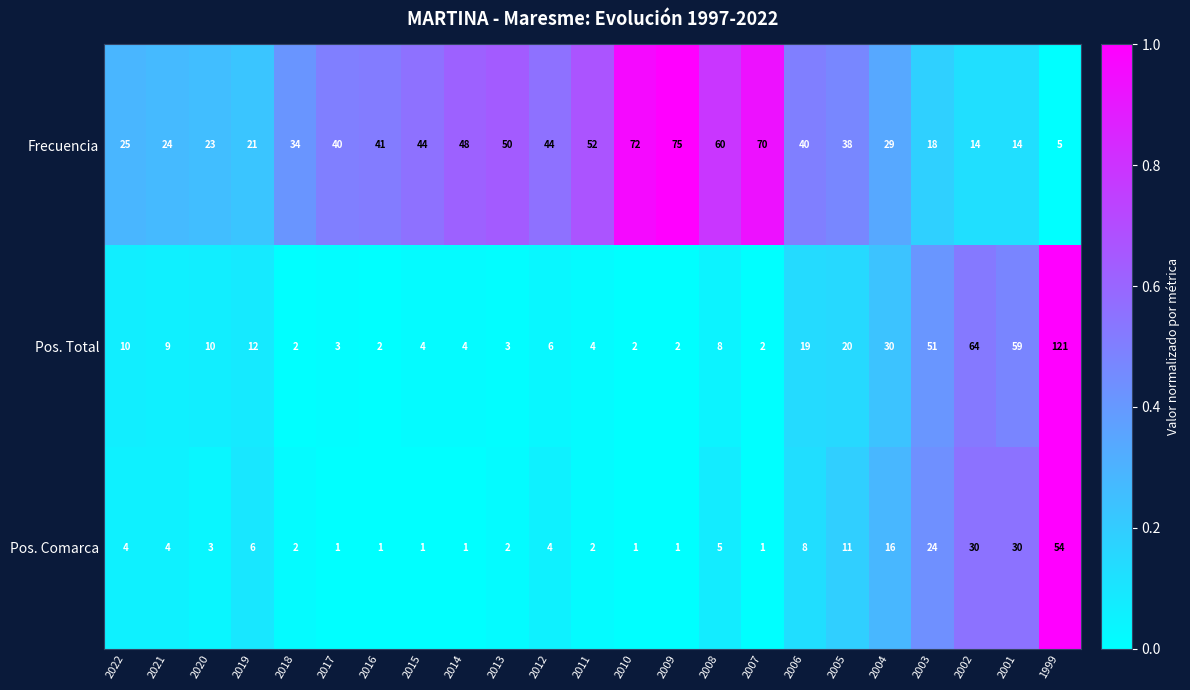

What is the total value across all series at 2015?

49